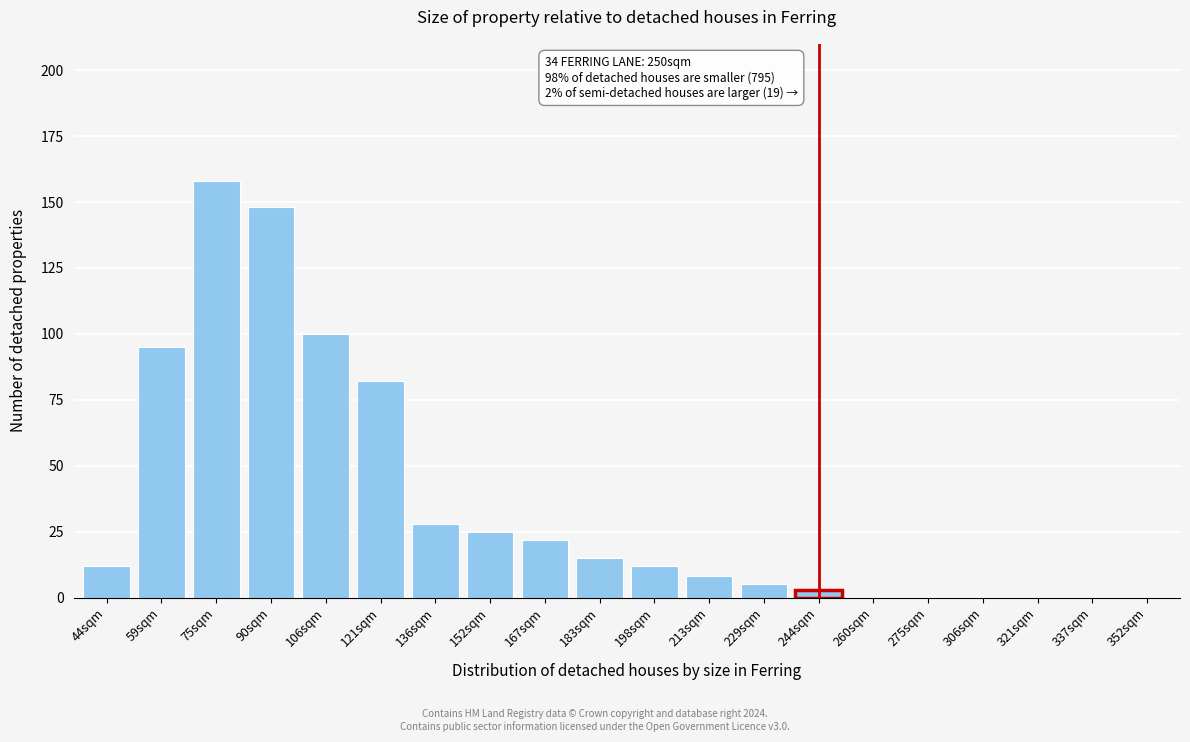

Reading left to right, transcribe all the data shown in this chart.

44sqm=12	59sqm=95	75sqm=158	90sqm=148	106sqm=100	121sqm=82	136sqm=28	152sqm=25	167sqm=22	183sqm=15	198sqm=12	213sqm=8	229sqm=5	244sqm=3	260sqm=0	275sqm=0	306sqm=0	321sqm=0	337sqm=0	352sqm=0